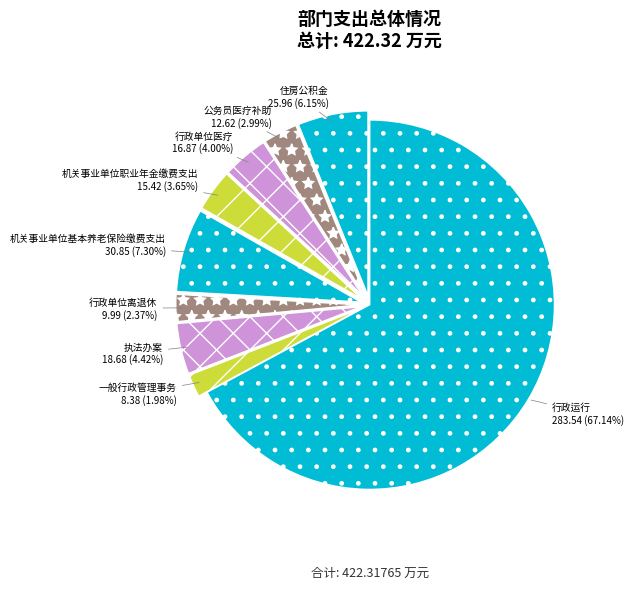

What percentage is the 一般行政管理事务 slice, to the nearest percent?

2%